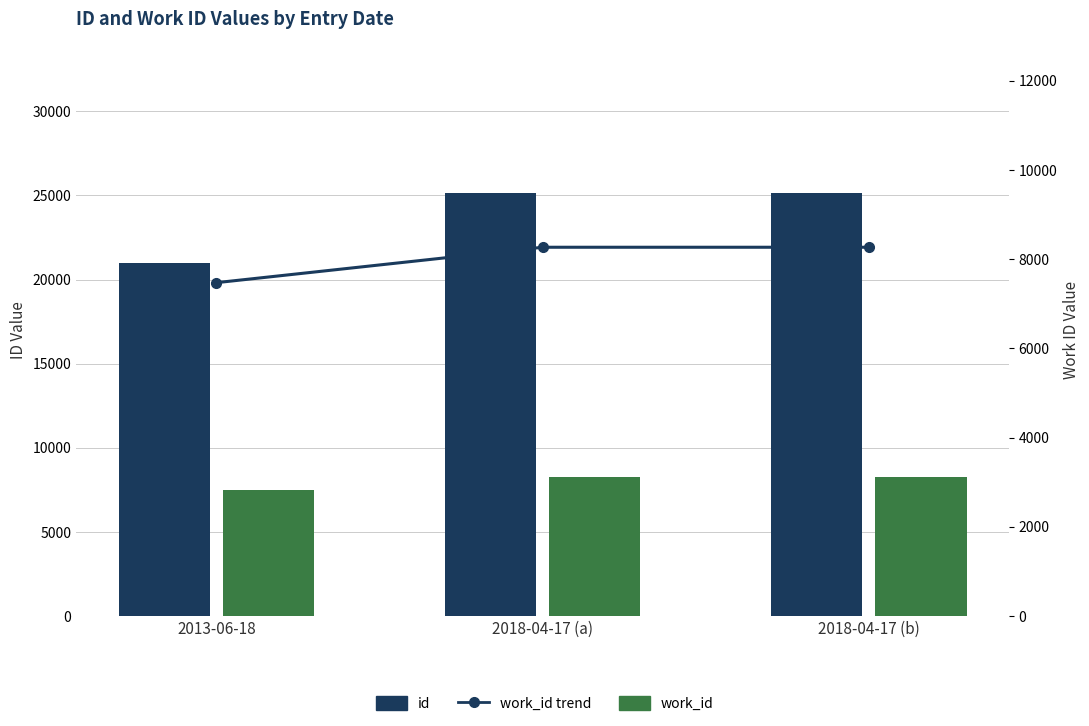

Reading left to right, transcribe all the data shown in this chart.

id: 2013-06-18=20971	2018-04-17 (a)=25166	2018-04-17 (b)=25169
work_id: 2013-06-18=7476	2018-04-17 (a)=8270	2018-04-17 (b)=8270
work_id trend: 2013-06-18=7476	2018-04-17 (a)=8270	2018-04-17 (b)=8270